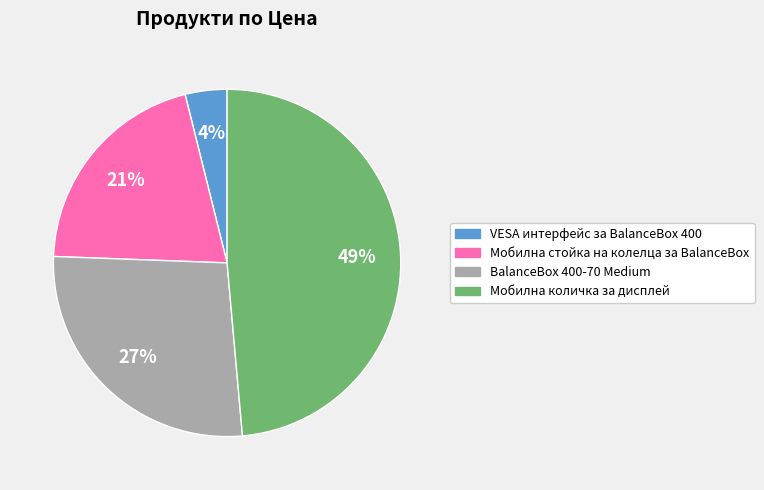

Rank the categories by value from lowest to highest.

VESA интерфейс за BalanceBox 400, Мобилна стойка на колелца за BalanceBox, BalanceBox 400-70 Medium, Мобилна количка за дисплей